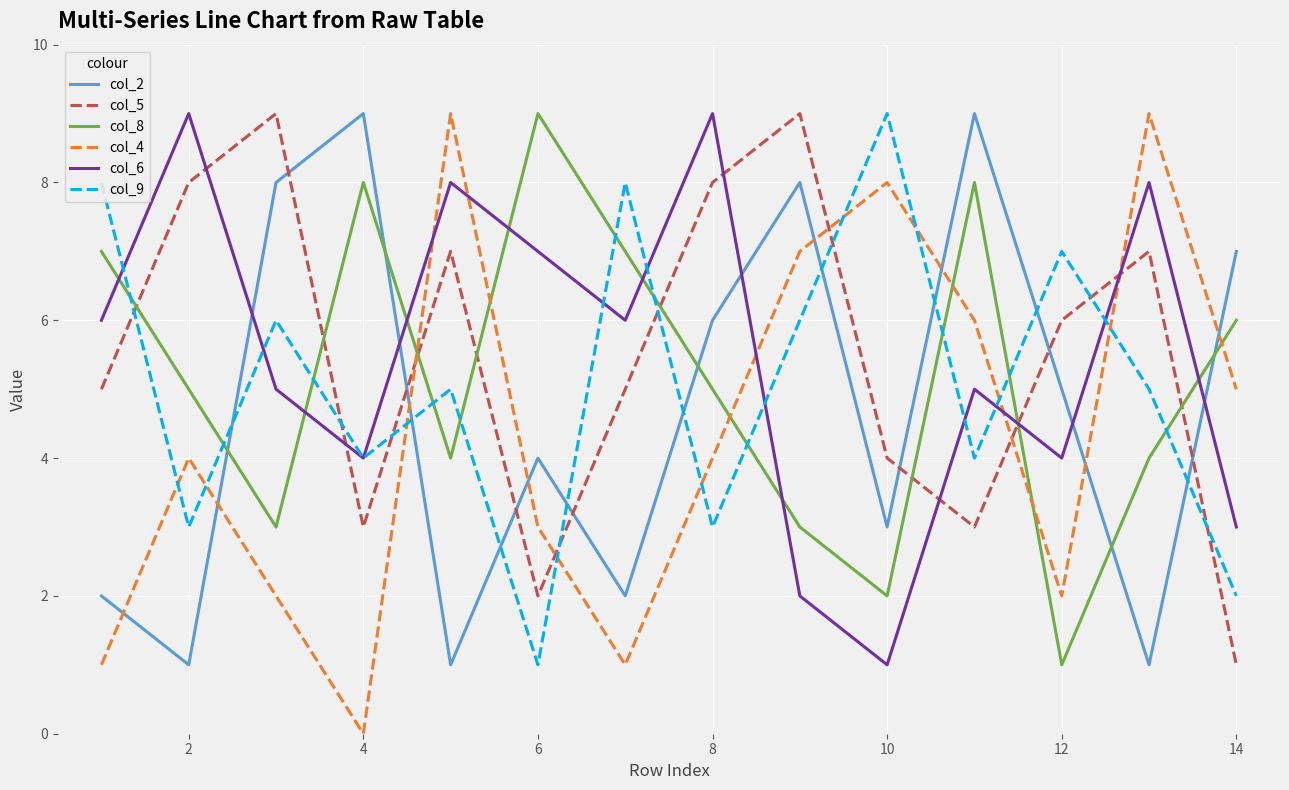

True or false: col_9 and col_2 intersect in this chart.

True